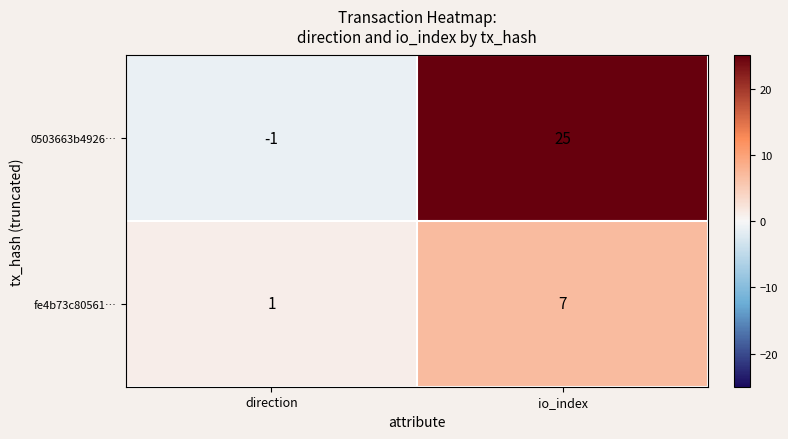

What is the average value of the fe4b73c80561… series?

4